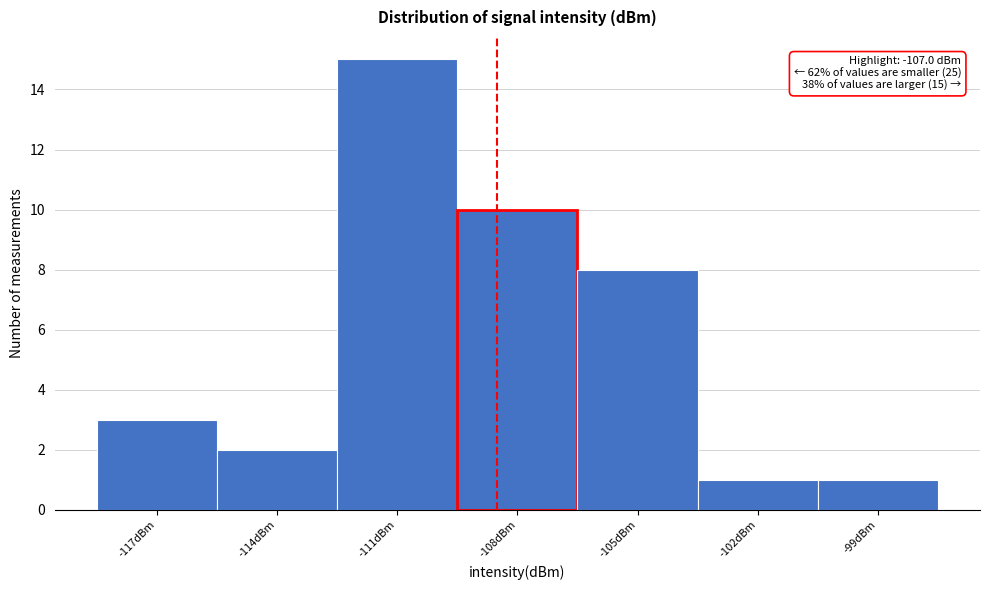

Reading right to left, list all the values displayed in this chart.

1	1	8	10	15	2	3